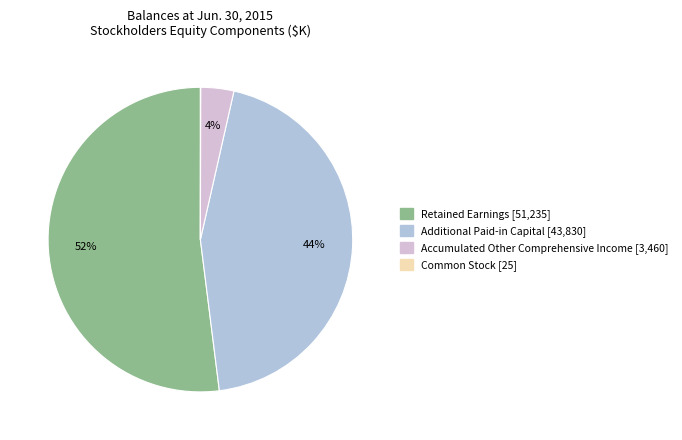

To the nearest percent, what is the difference between the largest and smallest slice percentages?

52%